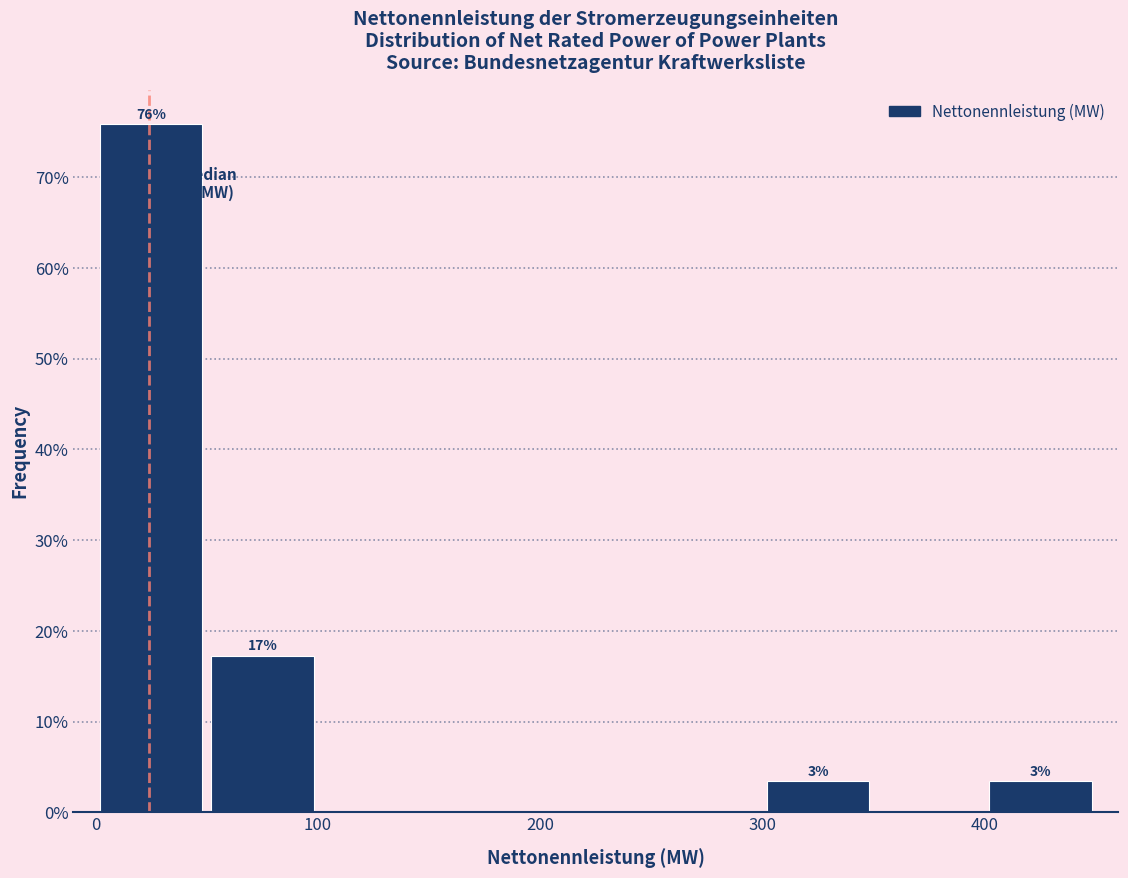

Over which range of the x-axis is the bar tallest?

0 to 50